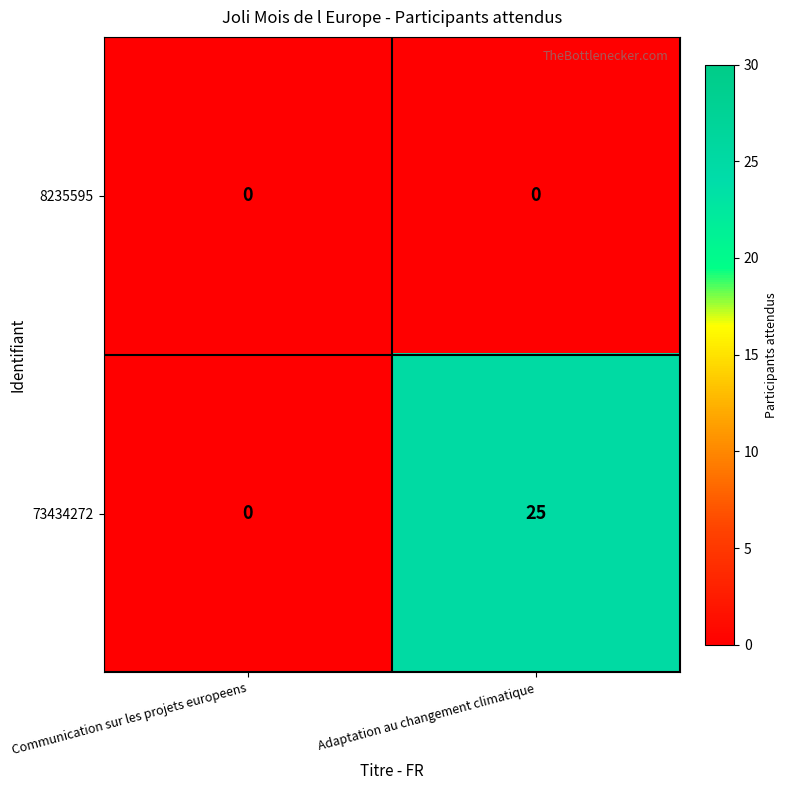

At which category is the sum across all series the highest?

Adaptation au changement climatique